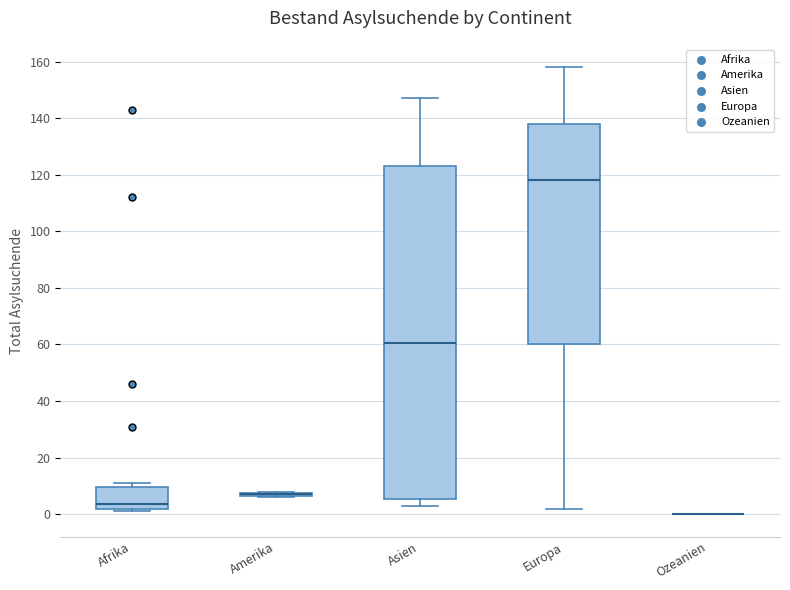

Reading left to right, transcribe this box plot: for each box, give where its median line is, the range the box spans, and where its two whiskers end, as read against the y-axis. The values are not printed on the chart, so give them approximately, as read against the axis.

Afrika: median 4, box 2 to 10, whiskers 2 (just below the box's lower edge) to 12
Amerika: box collapsed to a line at 8, whiskers 6 to 8
Asien: median 60, box 6 to 124, whiskers 4 to 148
Europa: median 118, box 60 to 138, whiskers 2 to 158
Ozeanien: box collapsed to a line at 0, whiskers 0 to 0